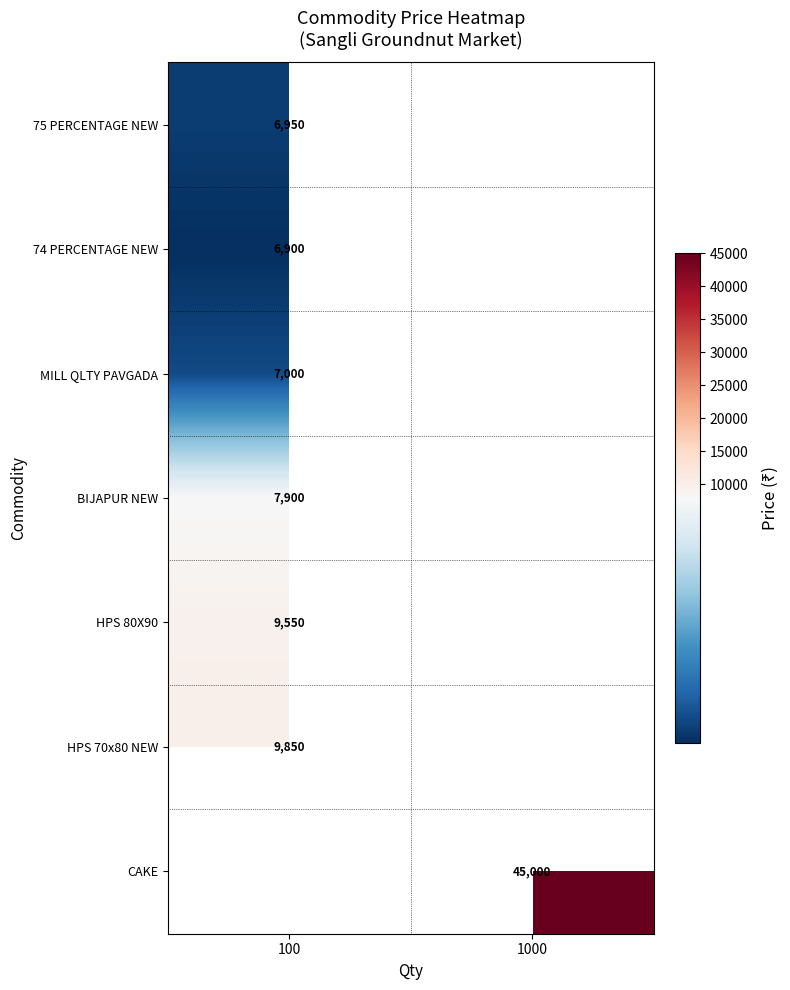

Is it true that CAKE equals 45000 at 1000?

True